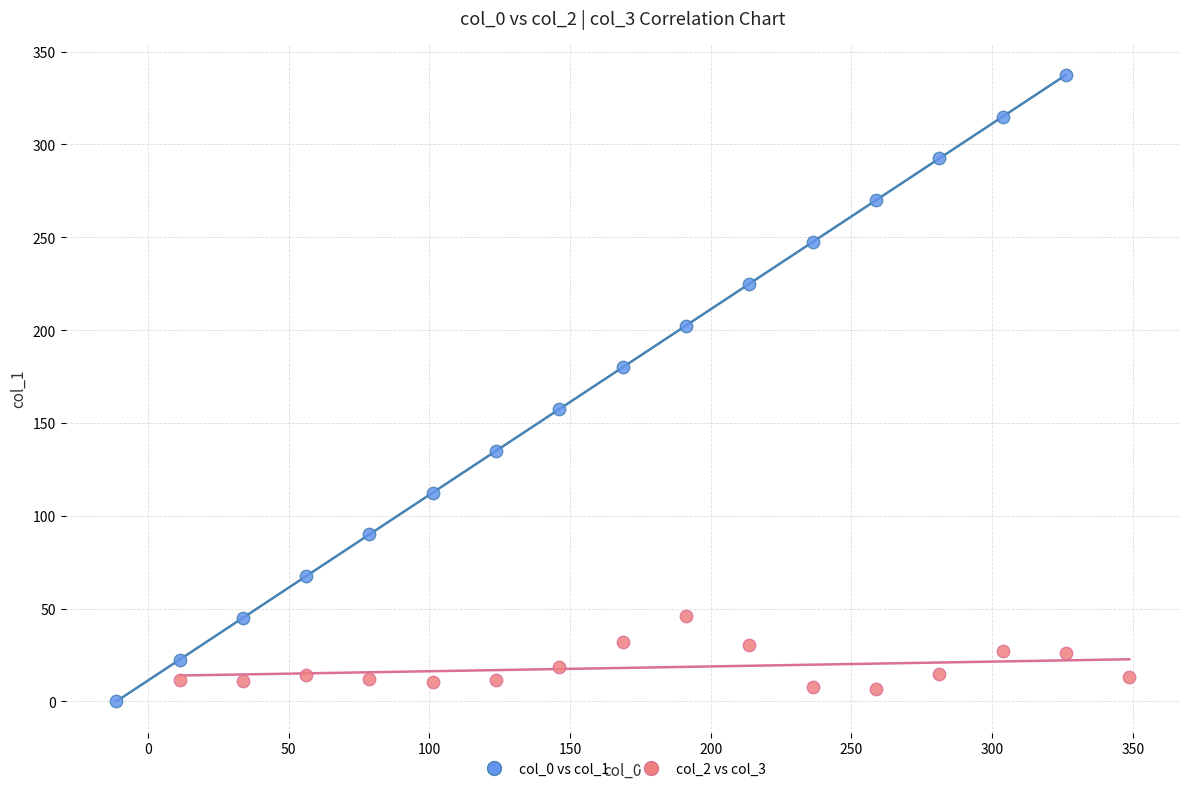

Which series contains the highest Y value?

col_0 vs col_1